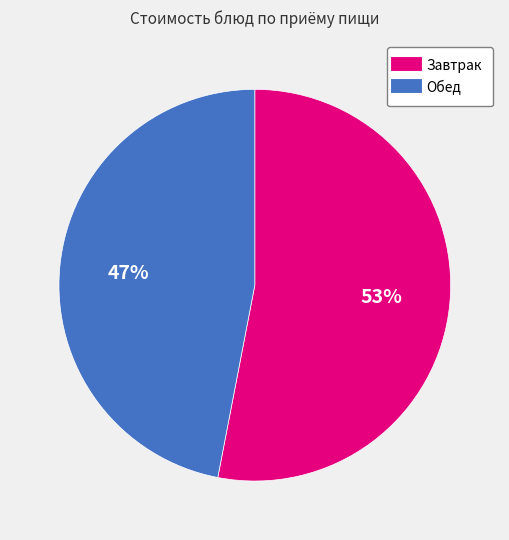

To the nearest percent, what is the average slice percentage?

50%